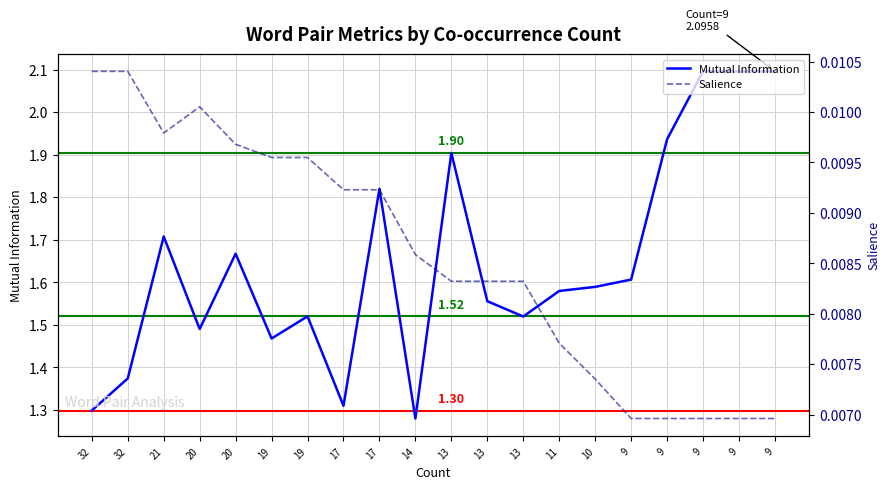

What is the maximum value shown in the chart?

2.1